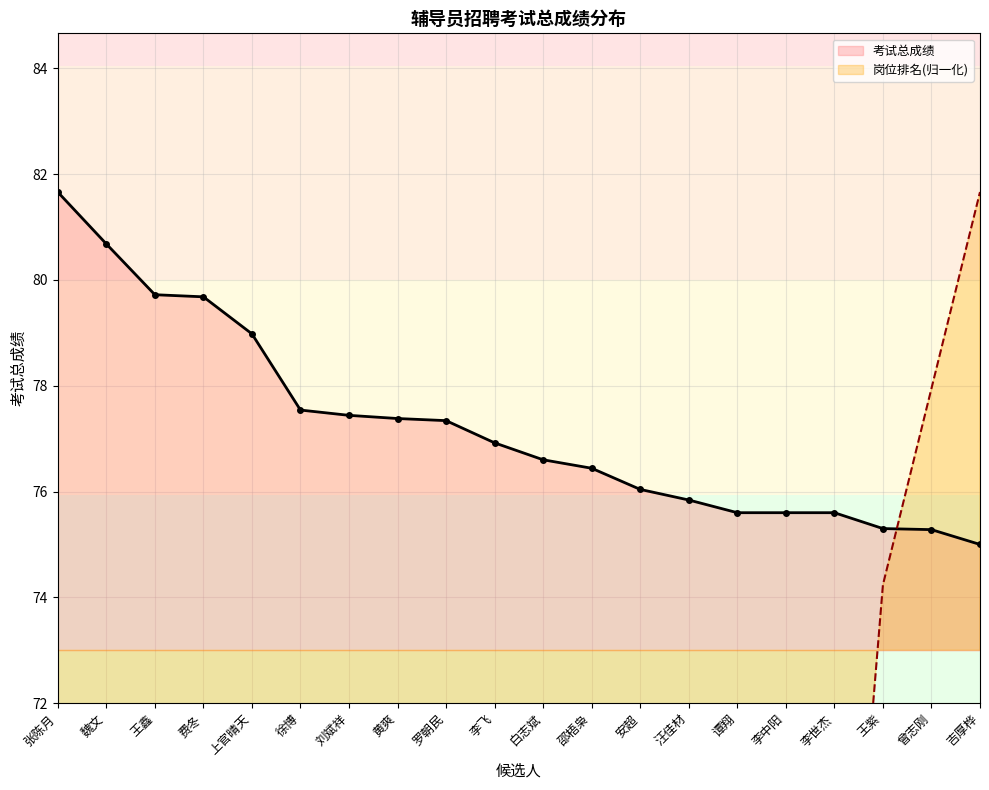

What is the difference between the maximum and minimum values in the 考试总成绩 series?

6.7